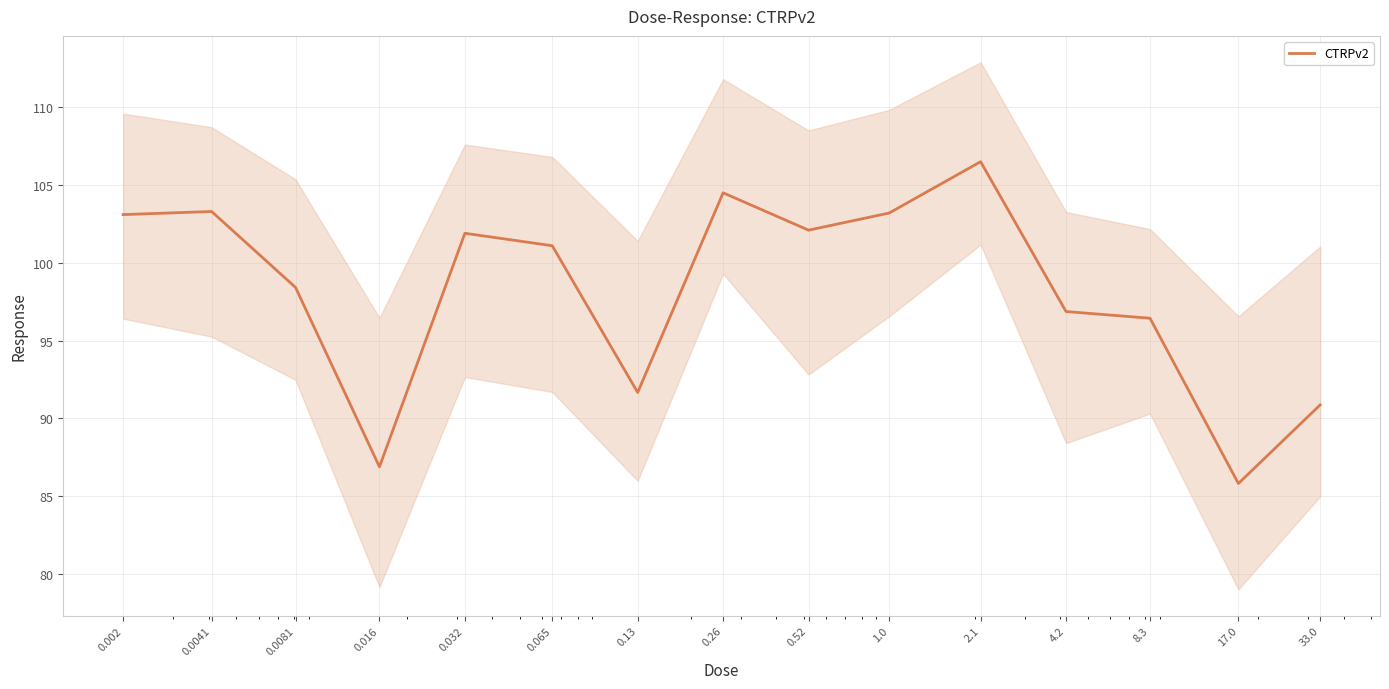

How many lines are shown in the chart?

1